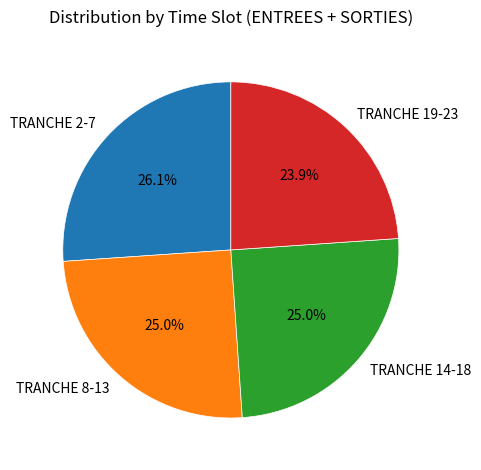

True or false: TRANCHE 8-13 accounts for 25% of the total.

True